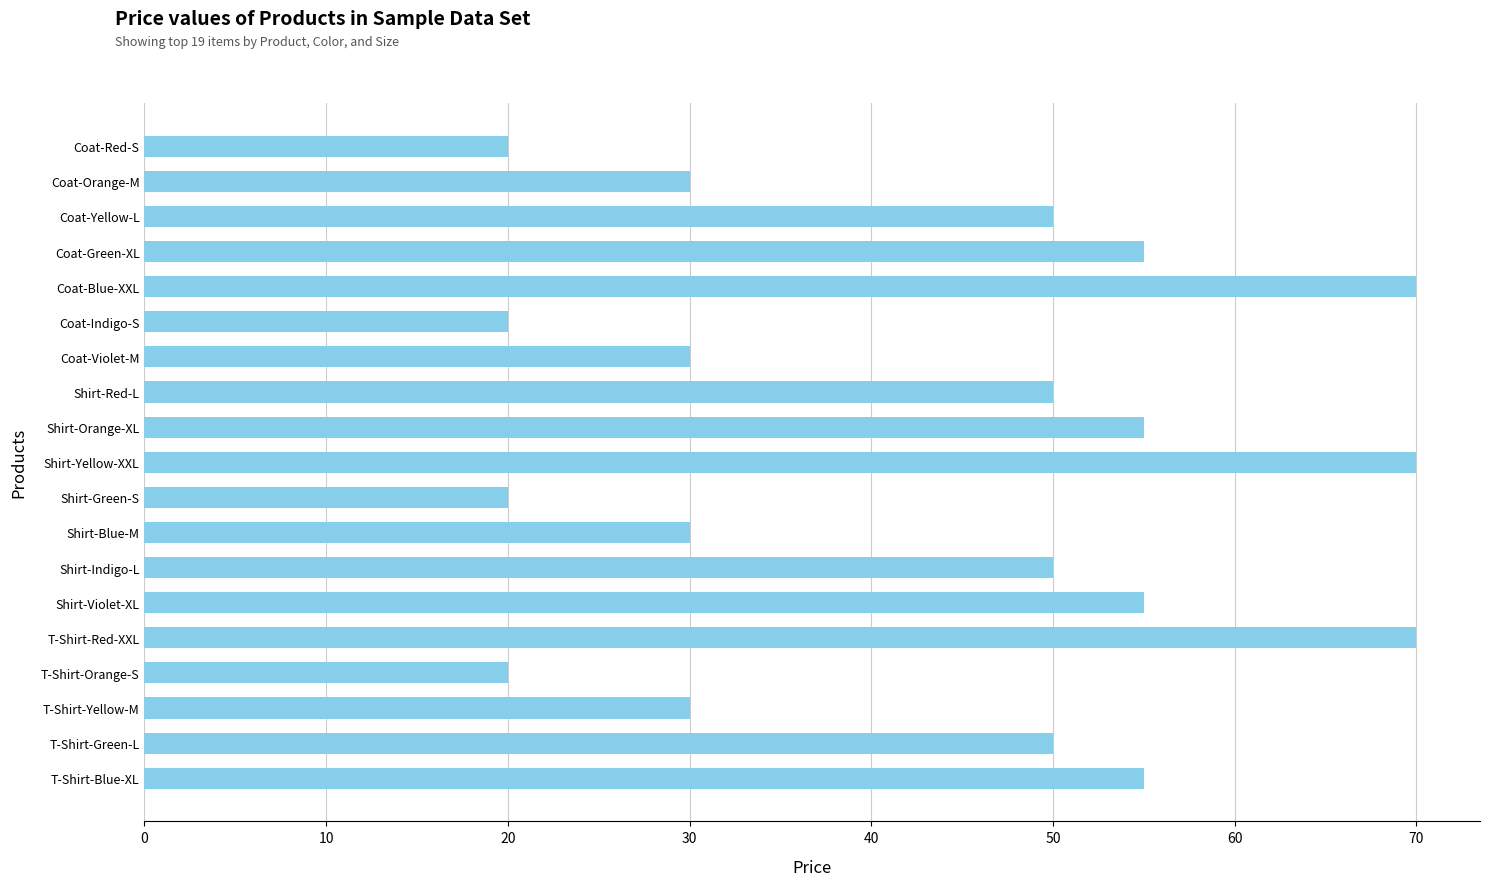

What is the difference between the maximum and second lowest values?

50